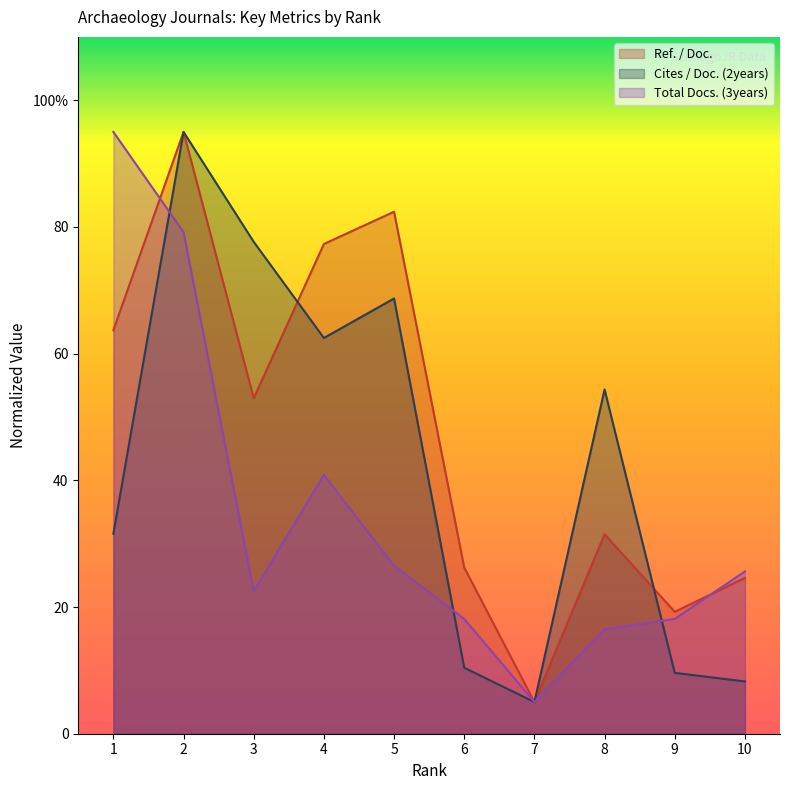

List the series in order of their peak value, highest first.

Total Docs. (3years), Ref. / Doc., Cites / Doc. (2years)